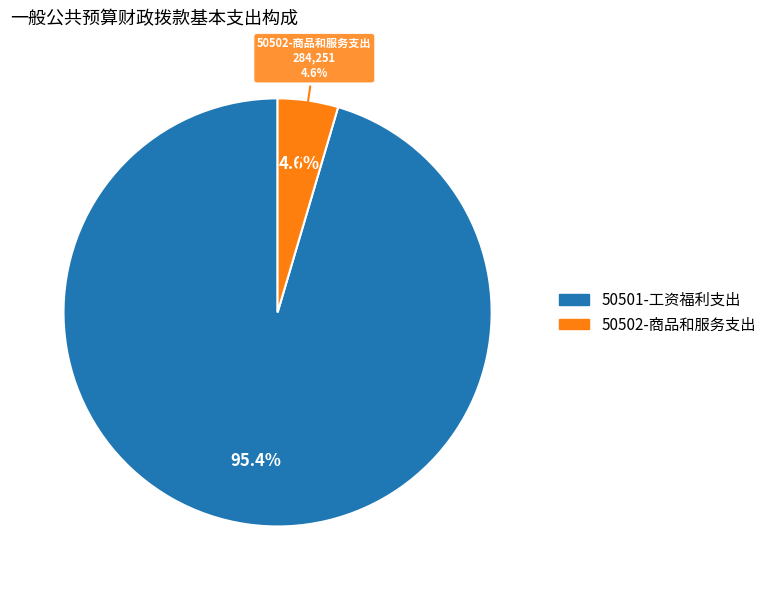

What percentage do 50502-商品和服务支出 and 50501-工资福利支出 together represent?

100.0%